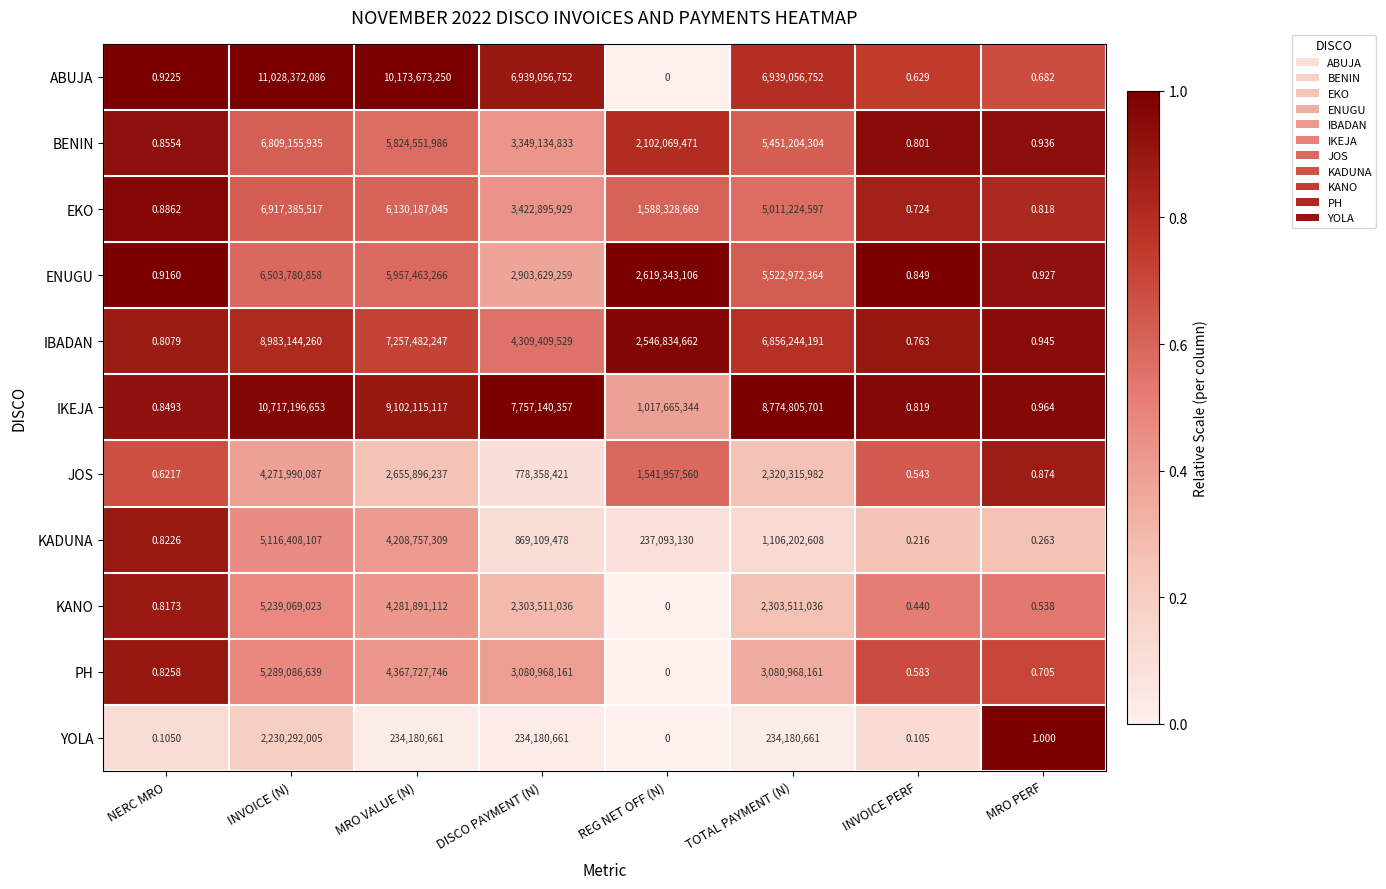

List the series in order of their peak value, lowest first.

YOLA, JOS, KADUNA, KANO, PH, ENUGU, BENIN, EKO, IBADAN, IKEJA, ABUJA